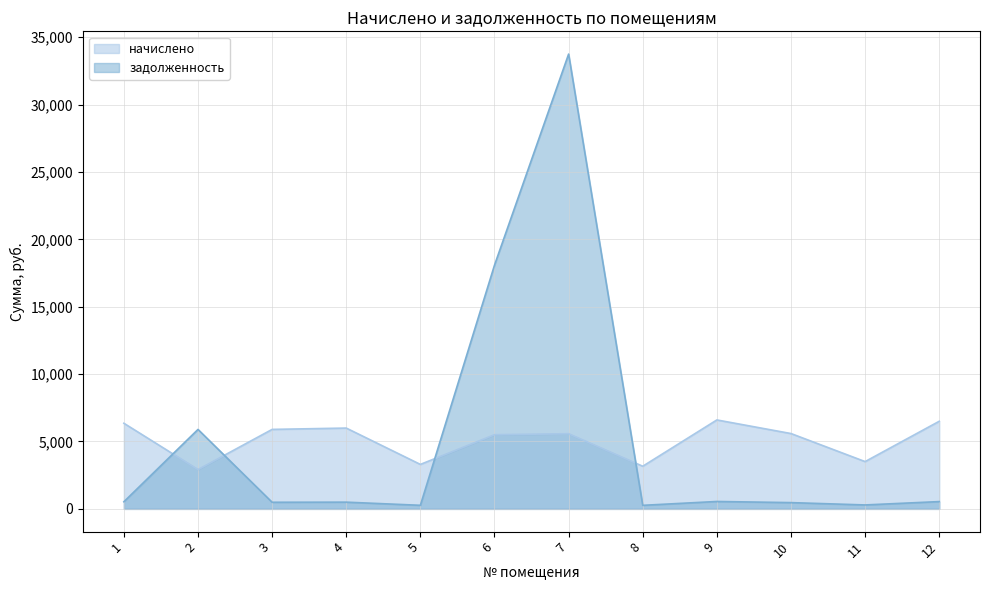

What are all the series names shown in the legend?

начислено, задолженность